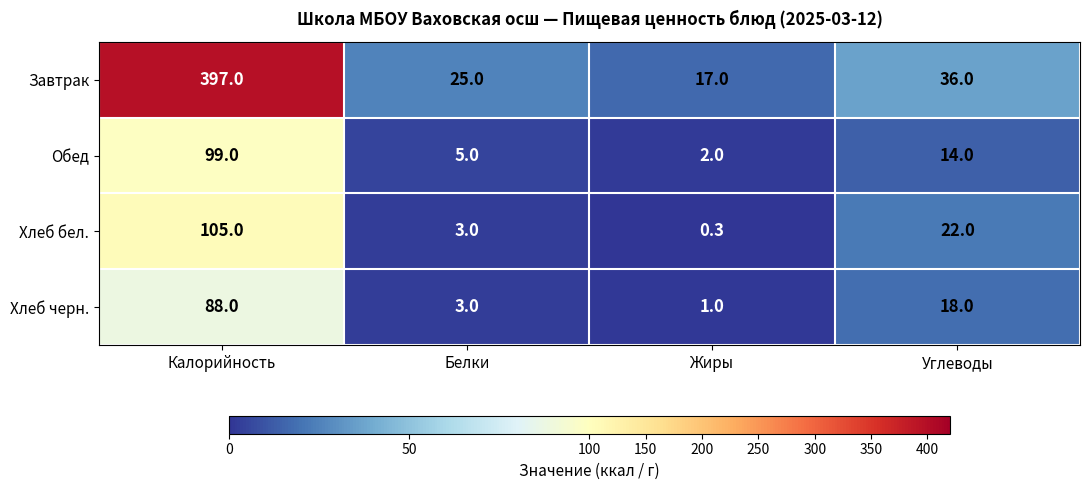

True or false: Обед has a value of 5.0 at Белки.

True